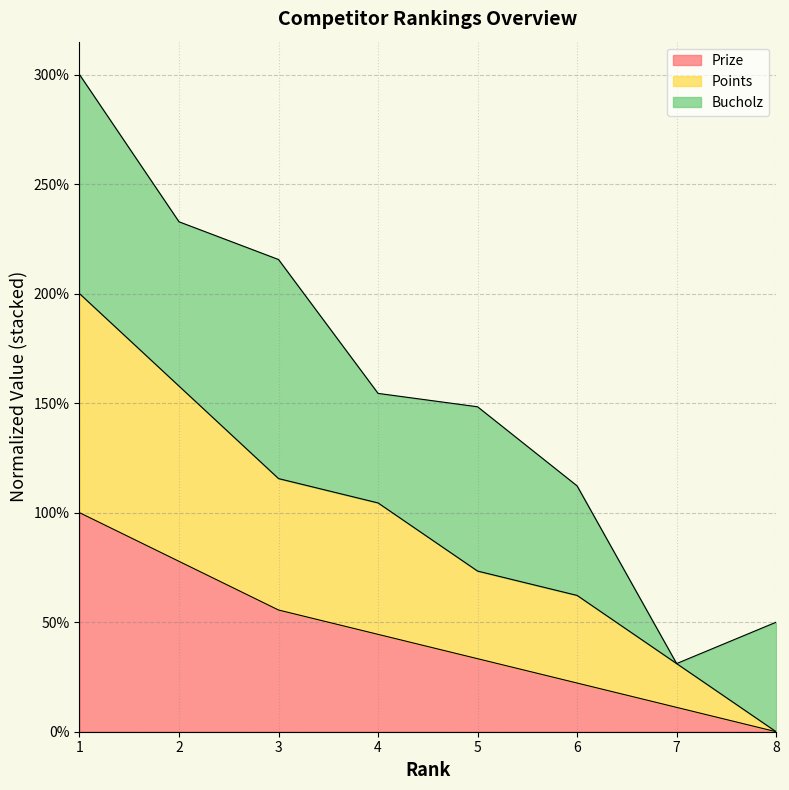

How many values in the Prize series are below 44?

4